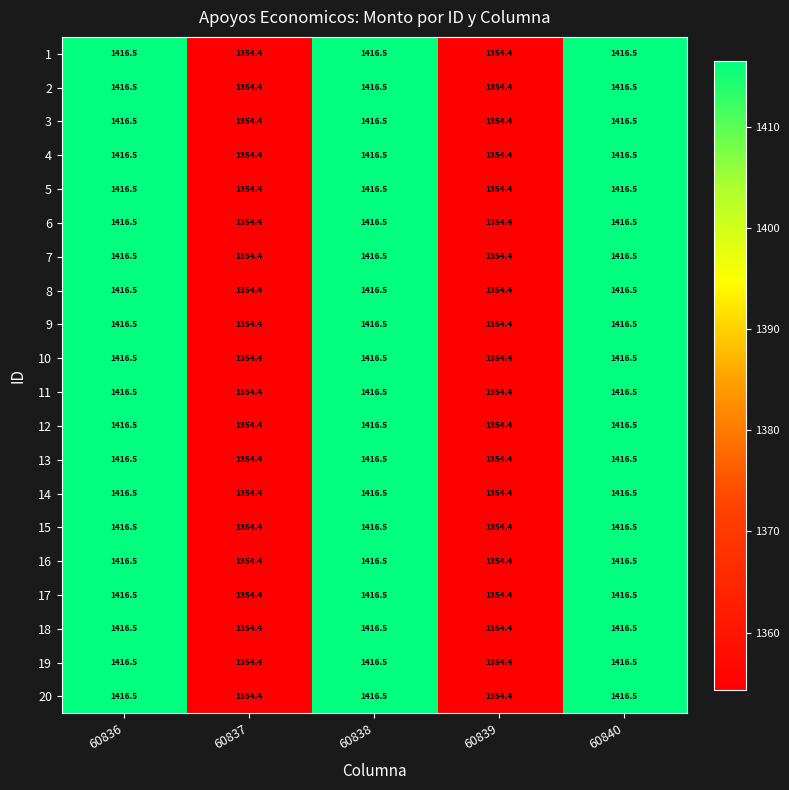

At which label does 18 first exceed 1416?

60836